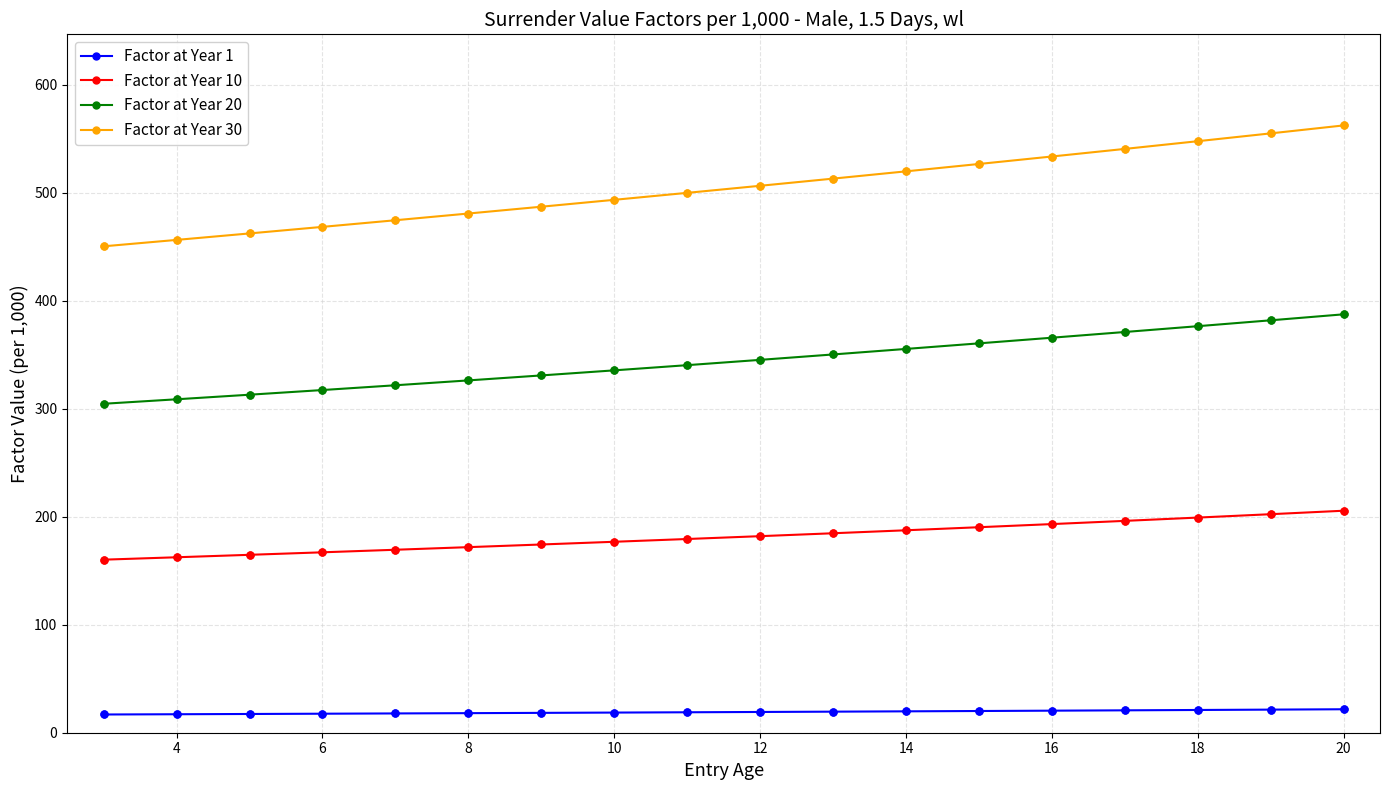

Which series has the widest spread of values?

Factor at Year 30